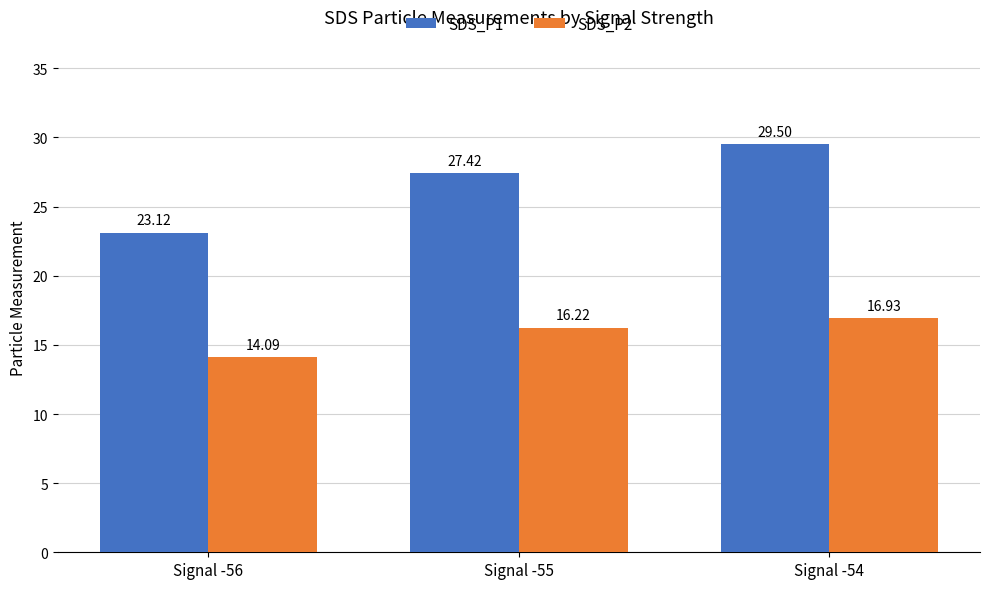

How many data points in SDS_P1 are above 27?

2